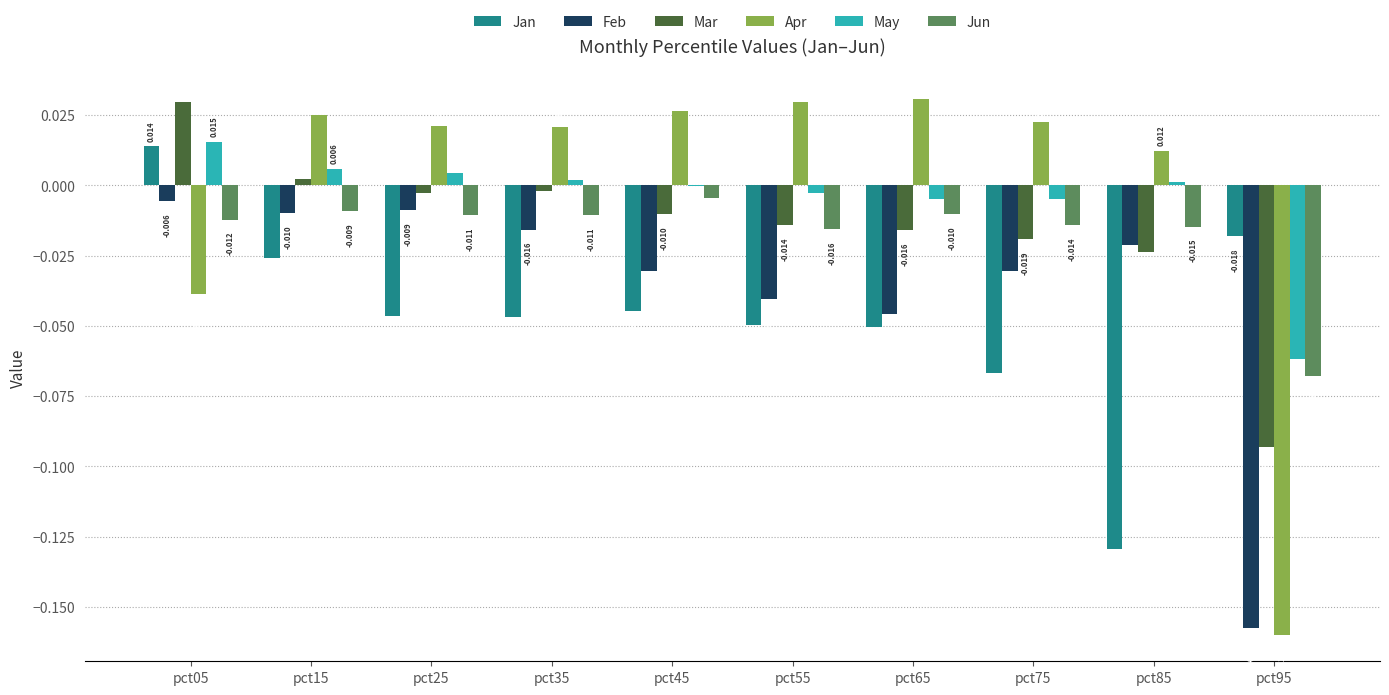

At which label is Jun closest to 0?

pct45